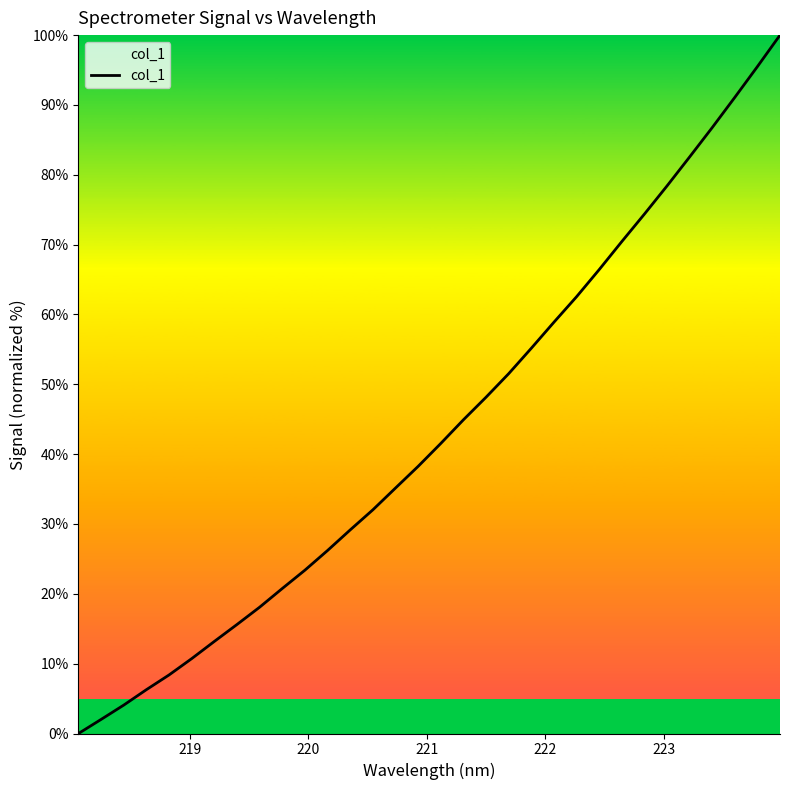

What is the difference between the maximum and minimum values?

100.0